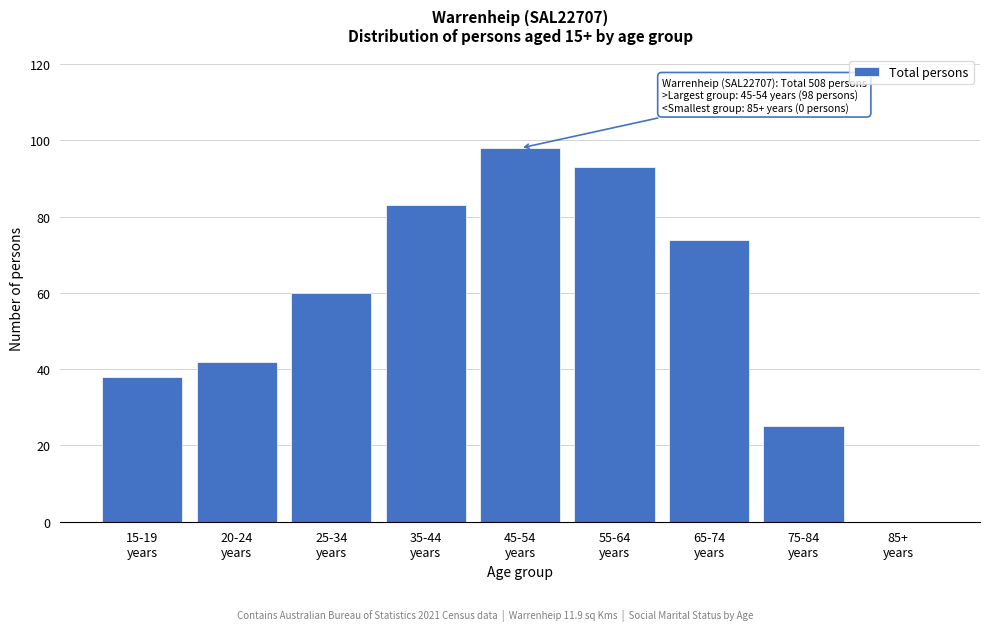

What is the sum of all values?

513